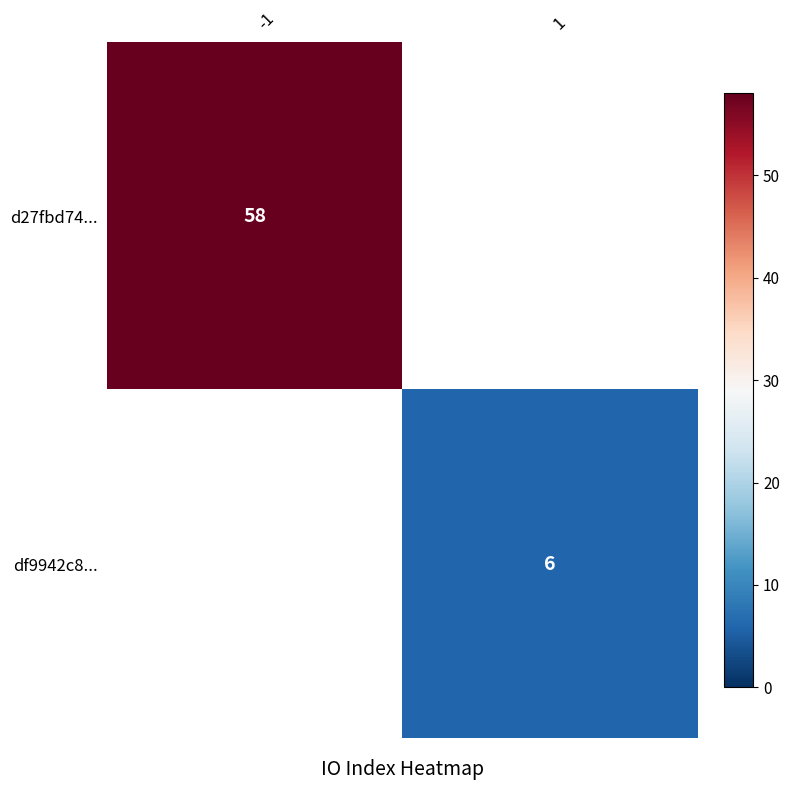

Is the value of d27fbd74... at -1 greater than the value of df9942c8... at 1?

Yes